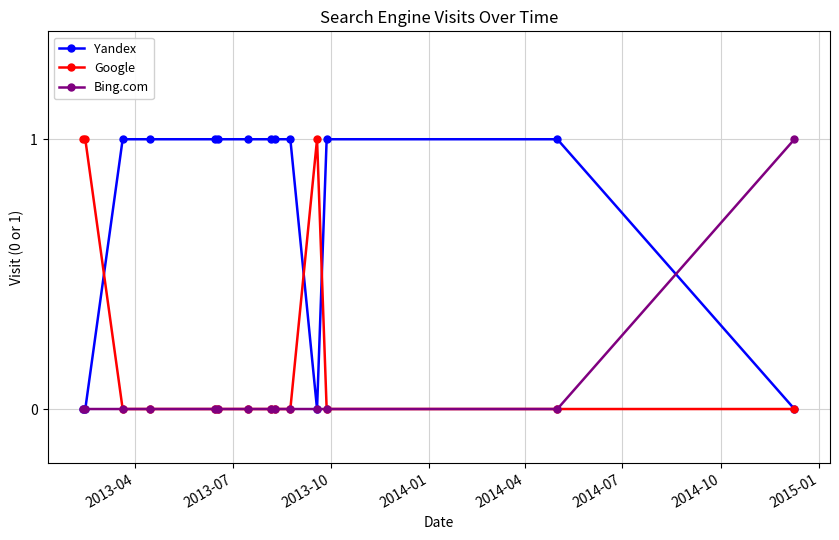

How many categories are shown in the chart?

14